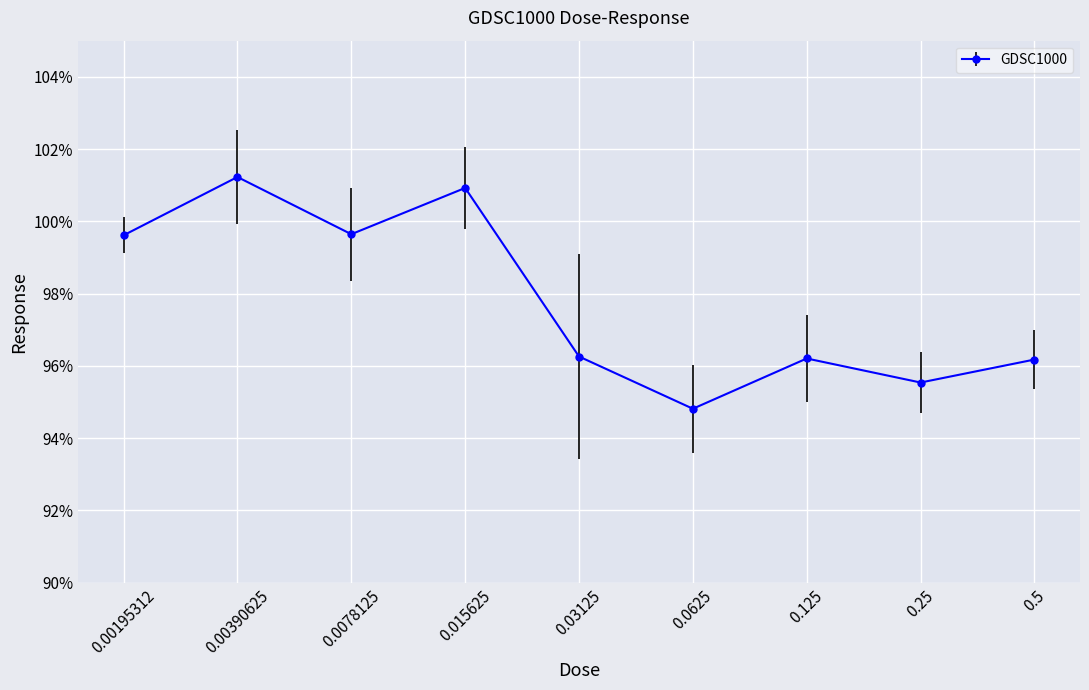

How many data points are less than 96?

2